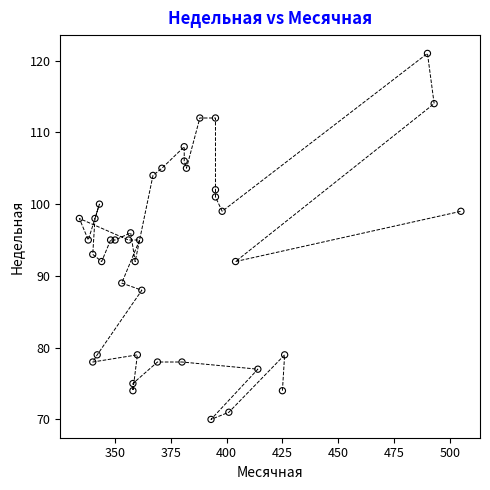

What is the range of X values (max minus min)?

171